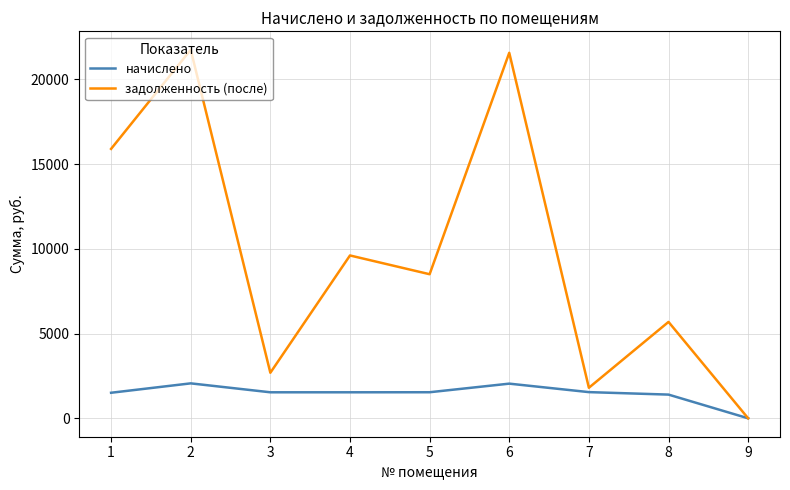

What are all the series names shown in the legend?

начислено, задолженность (после)